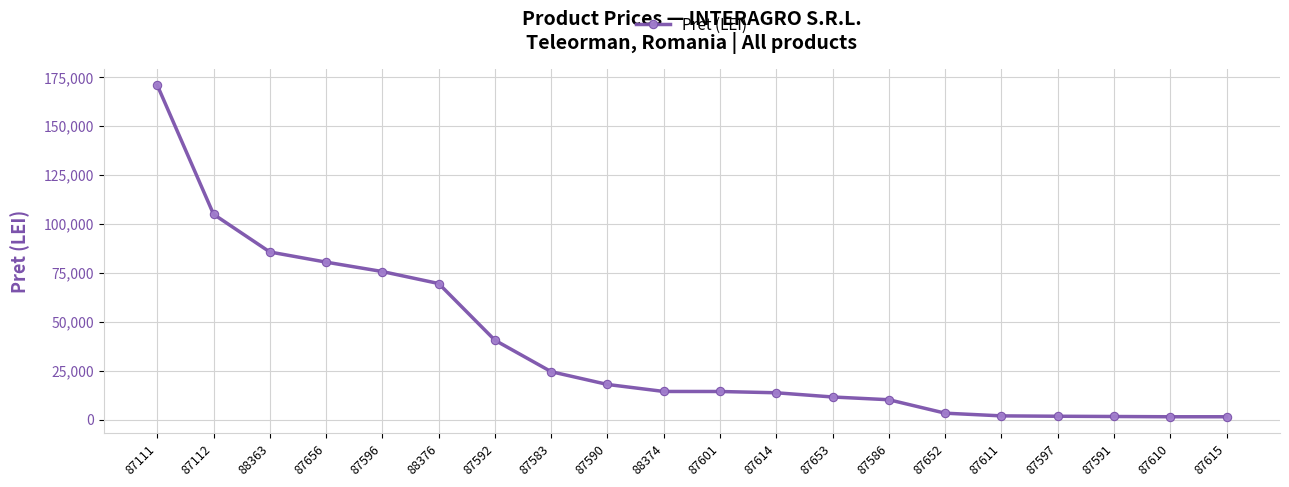

Read the value at 87592.

40609.0